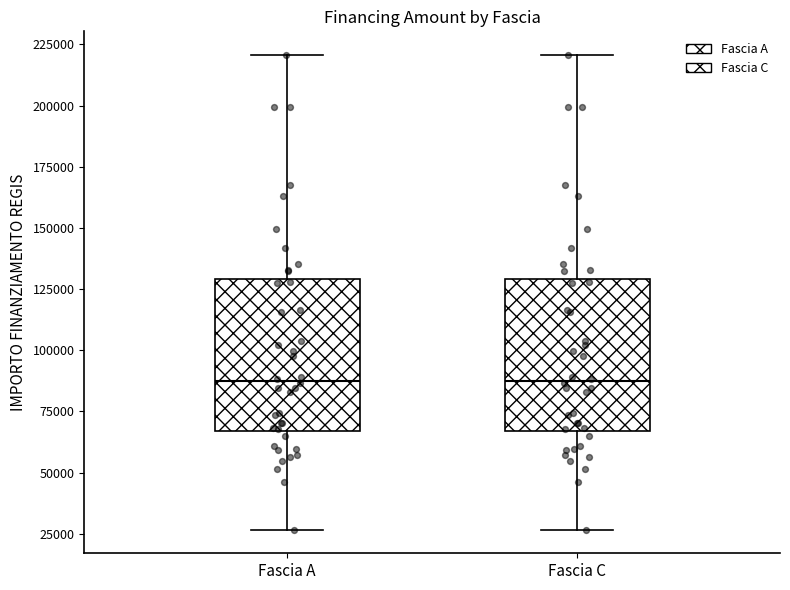

Where is the upper edge of the box for Fascia C on the y-axis? The values are not printed on the chart, so give them approximately, as read against the axis.

130000